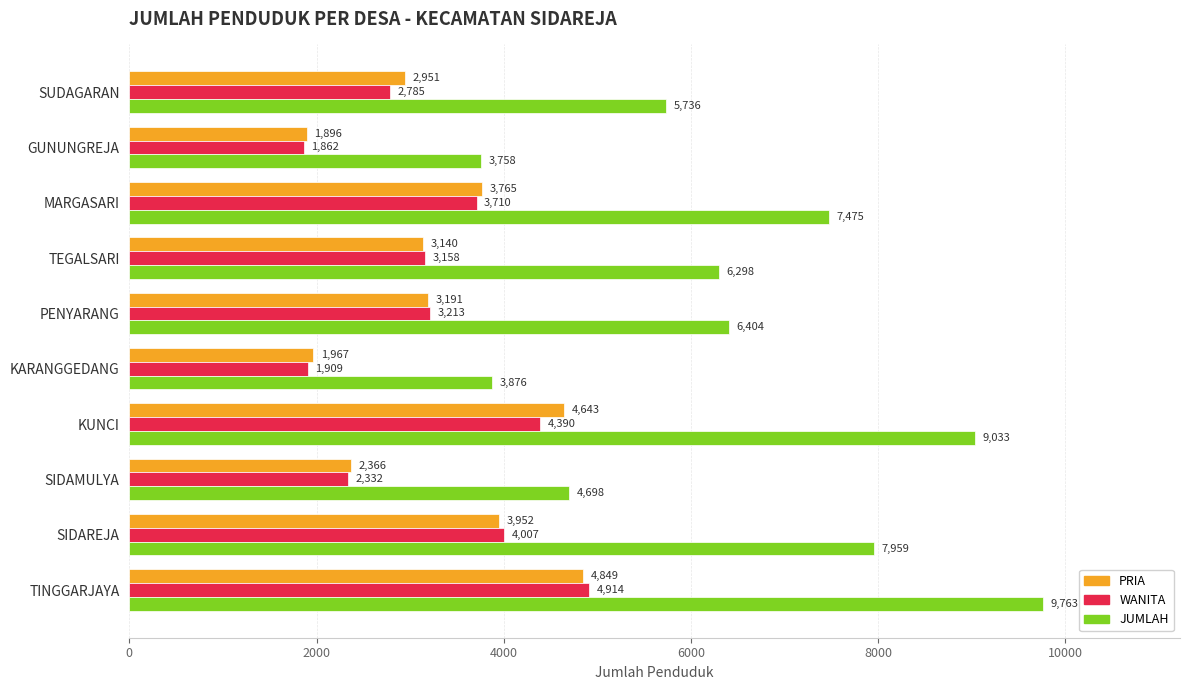

At which category does the chart reach its minimum across all series?

GUNUNGREJA